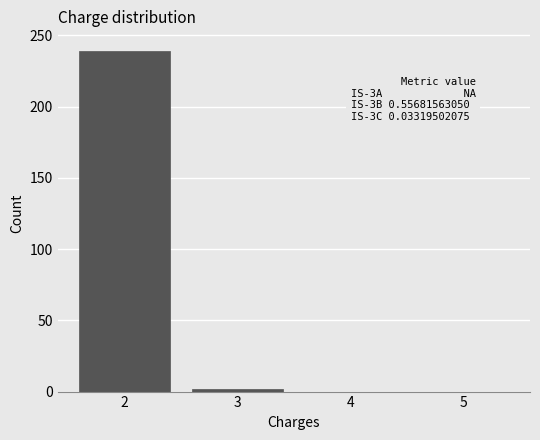

Reading right to left, transcribe all the data shown in this chart.

5=0	4=0	3=2	2=239